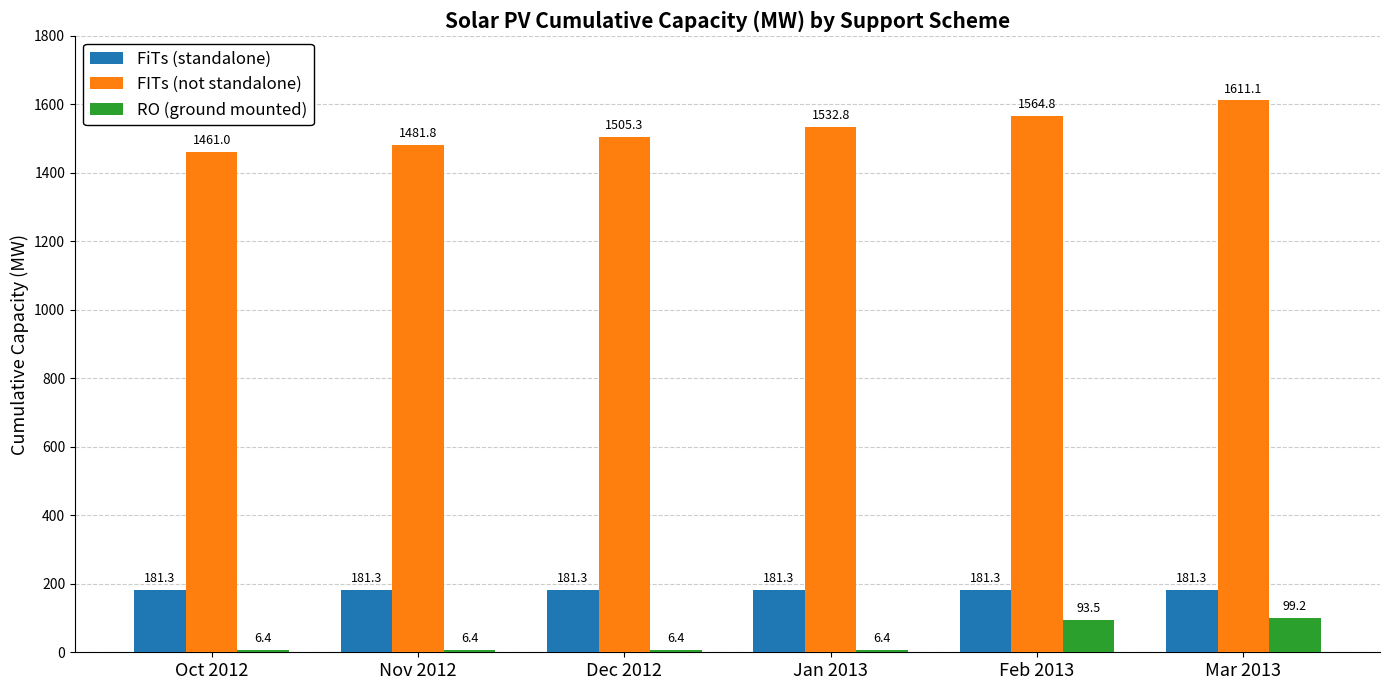

What position from the left is Jan 2013?

4